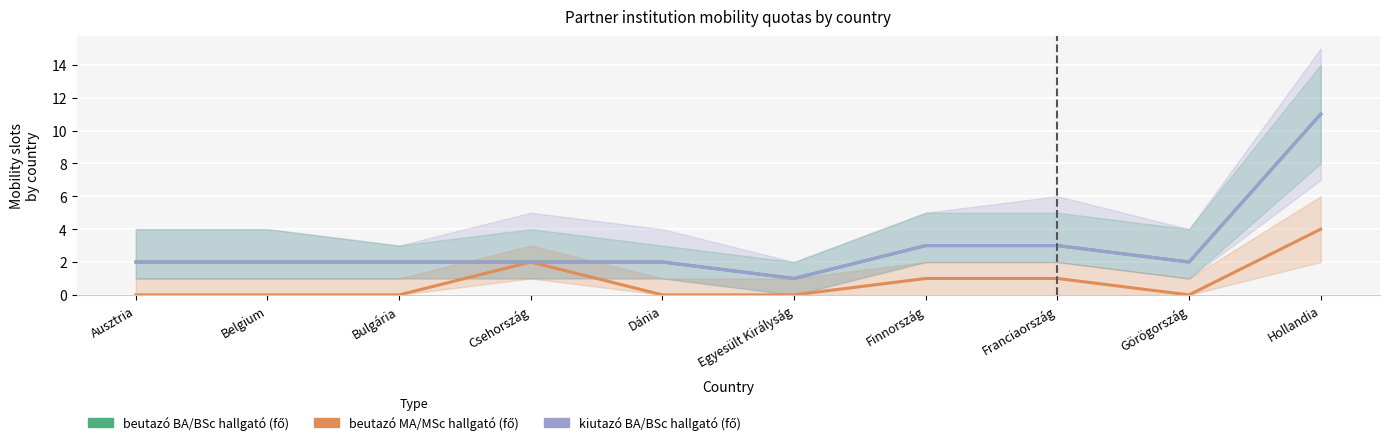

Is the value of kiutazó BA/BSc hallgató (fő) at Ausztria greater than the value of beutazó BA/BSc hallgató (fő) at Bulgária?

No